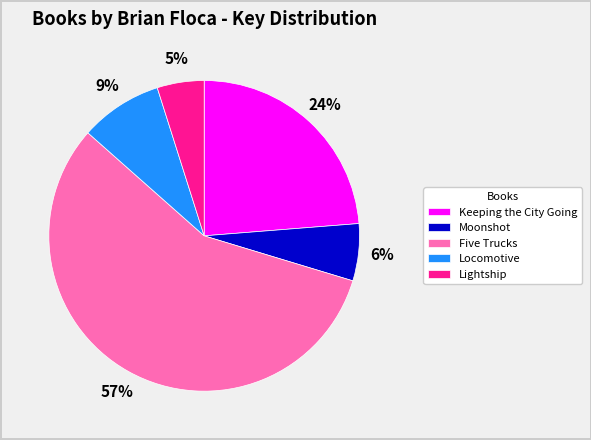

Rank the categories by value from highest to lowest.

Five Trucks, Keeping the City Going, Locomotive, Moonshot, Lightship